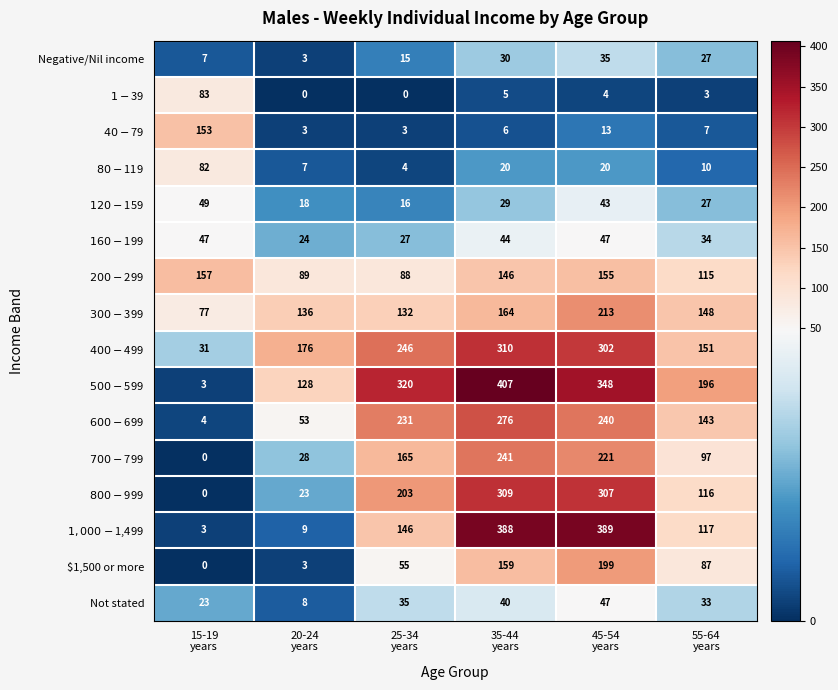

Count the number of data series in this chart.

16